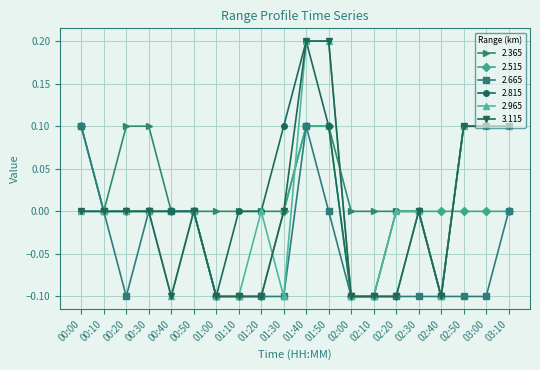

Between 01:10 and 01:20, which series saw the biggest shift?

2.965